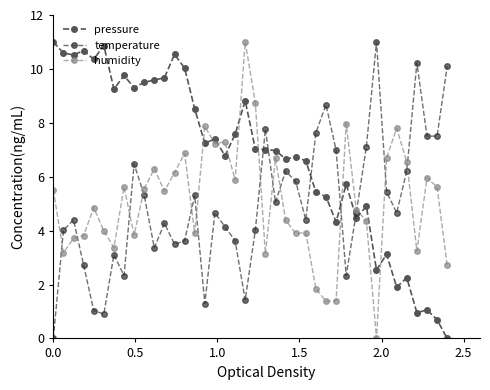

True or false: pressure has more than 1 points higher than both neighbors.

True